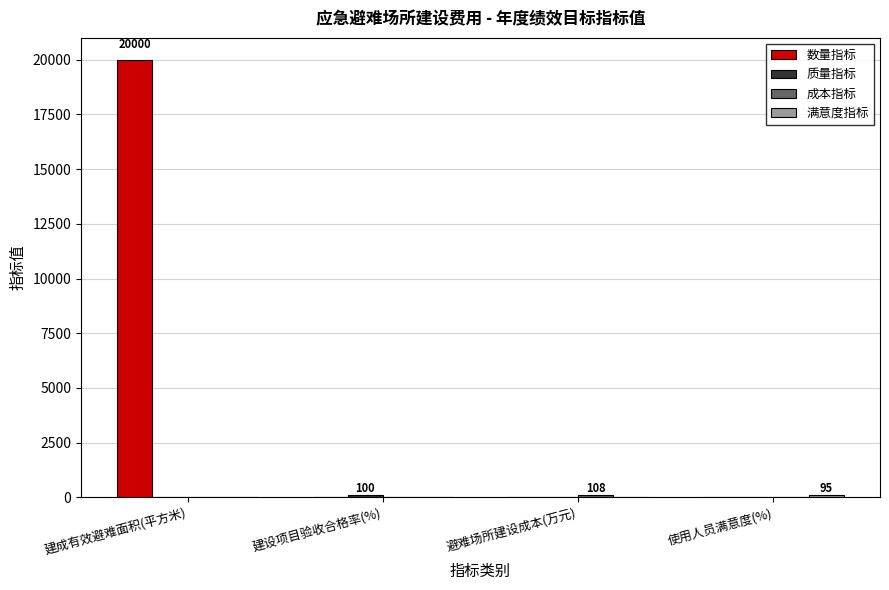

Which category has the highest value in the 数量指标 series?

建成有效避难面积(平方米)